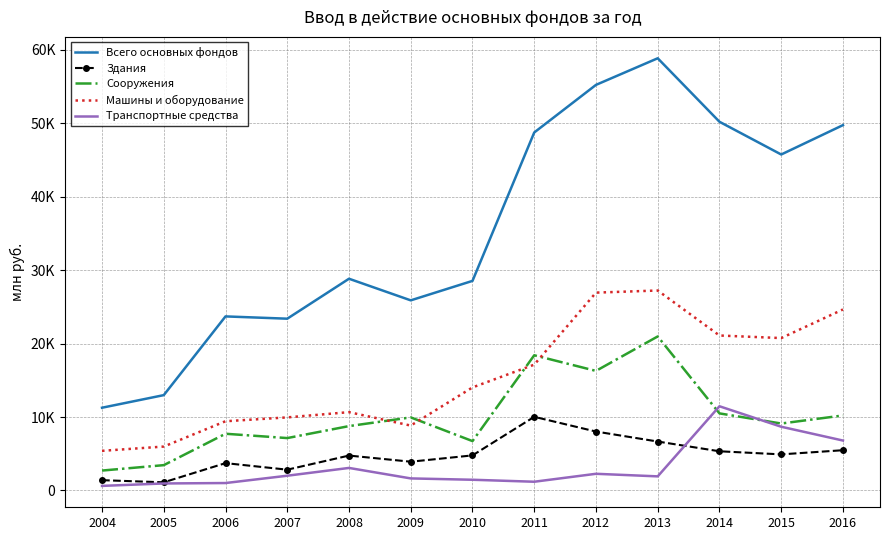

What is the greatest value displayed?

58824.2